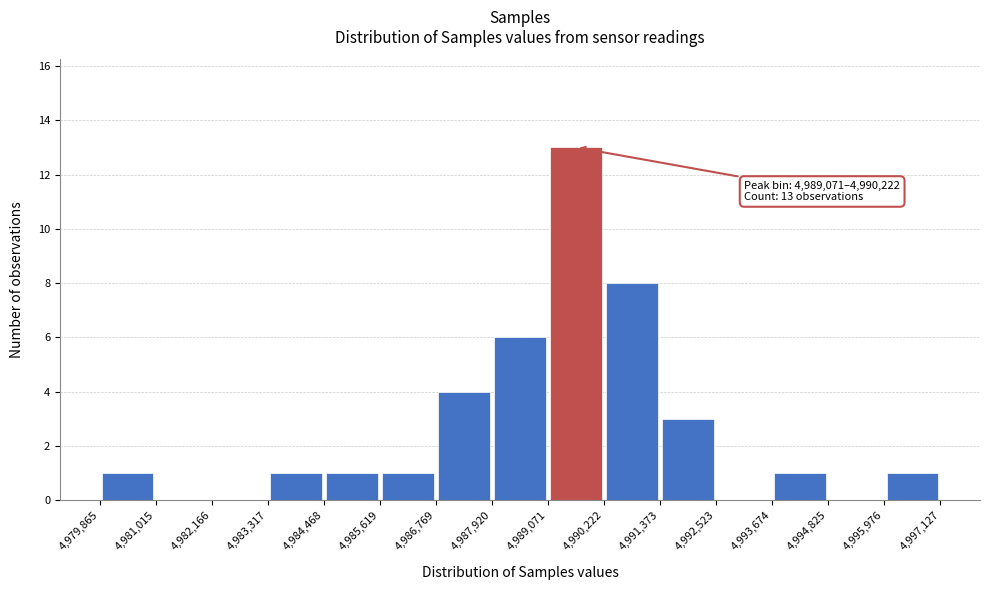

Over which range of the x-axis is the bar tallest?

4,989,071 to 4,990,222